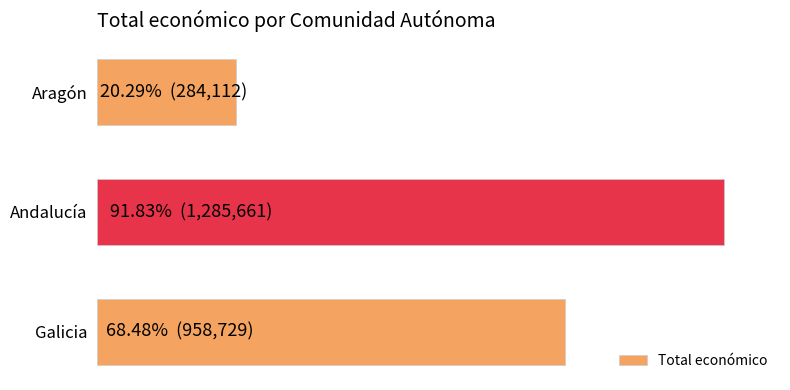

Does the chart contain any negative values?

No